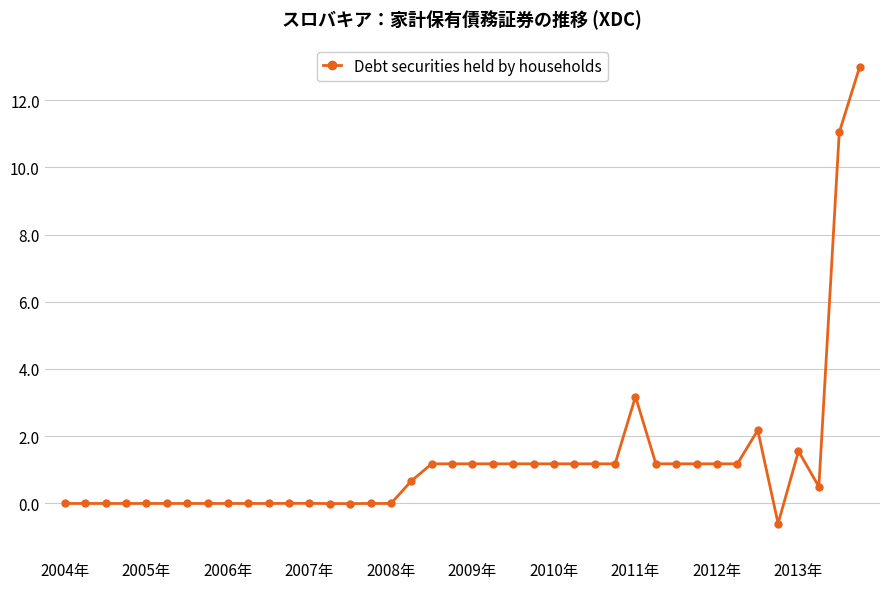

True or false: there are more than 1 points higher than both neighbors.

True